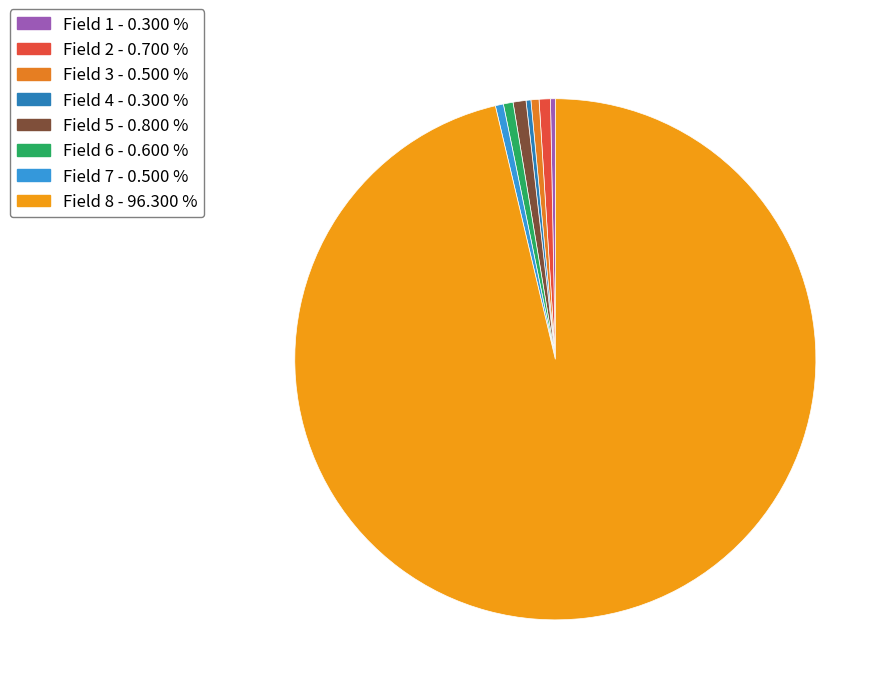

What percentage do Field 4 and Field 2 together represent?

1.0%